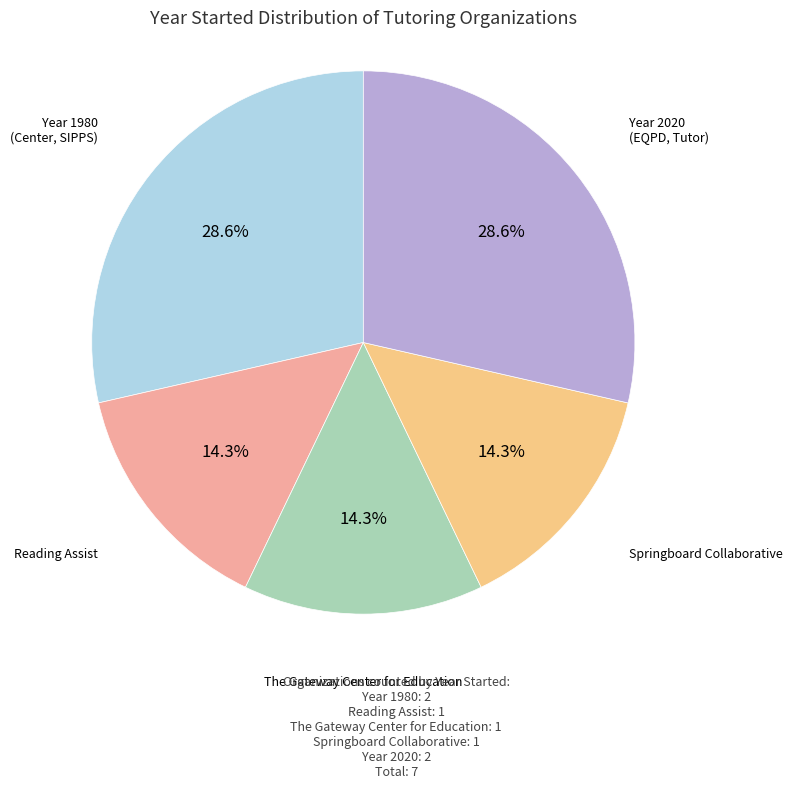

Is there a majority slice in this chart?

No